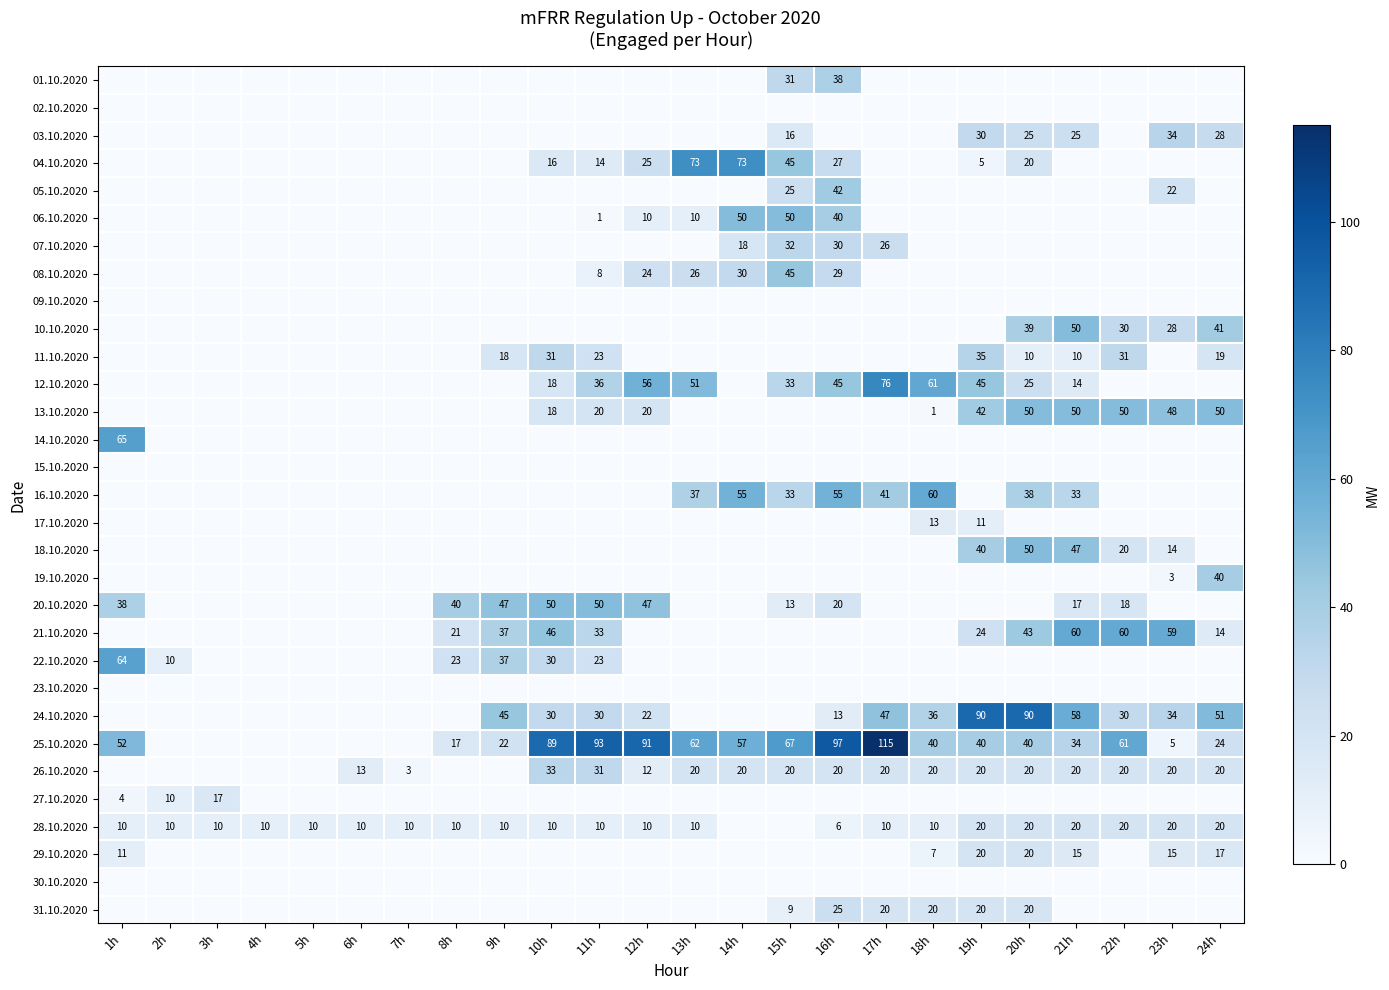

At how many categories does at least one series exceed 111?

1